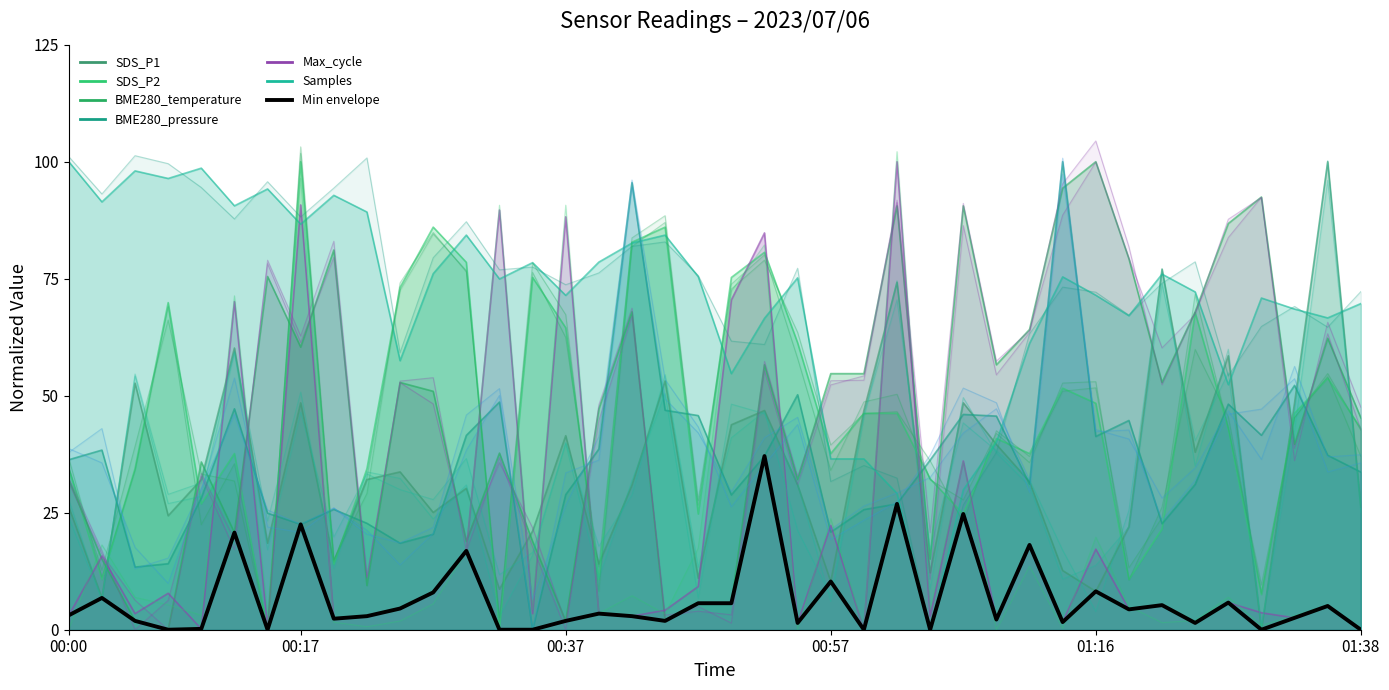

What is the sum of all values?

266.3